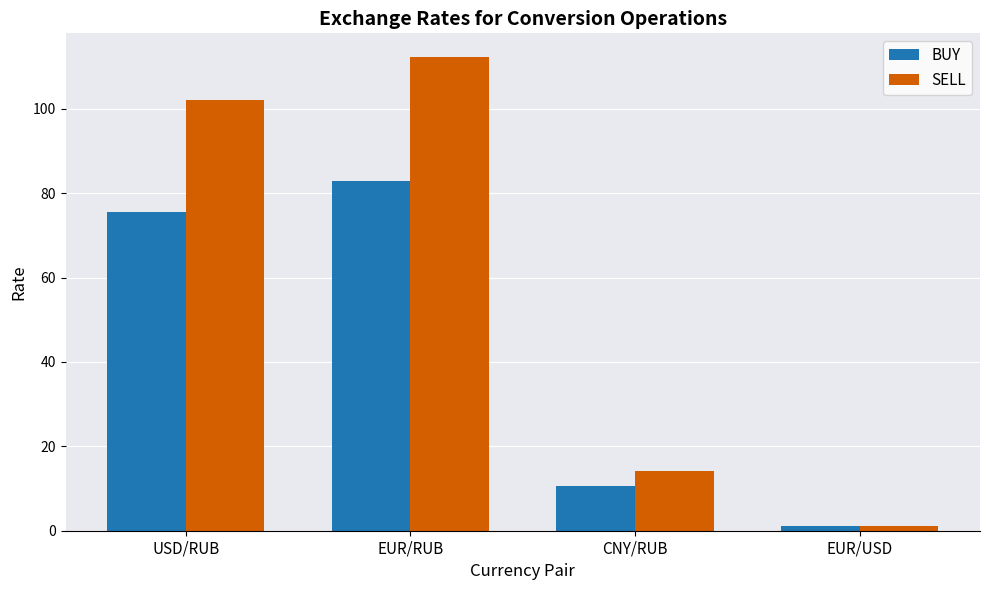

Reading right to left, what are all the values shown in this chart?

BUY: EUR/USD=1.0	CNY/RUB=10.5	EUR/RUB=83.0	USD/RUB=75.5
SELL: EUR/USD=1.2	CNY/RUB=14.2	EUR/RUB=112.3	USD/RUB=102.1